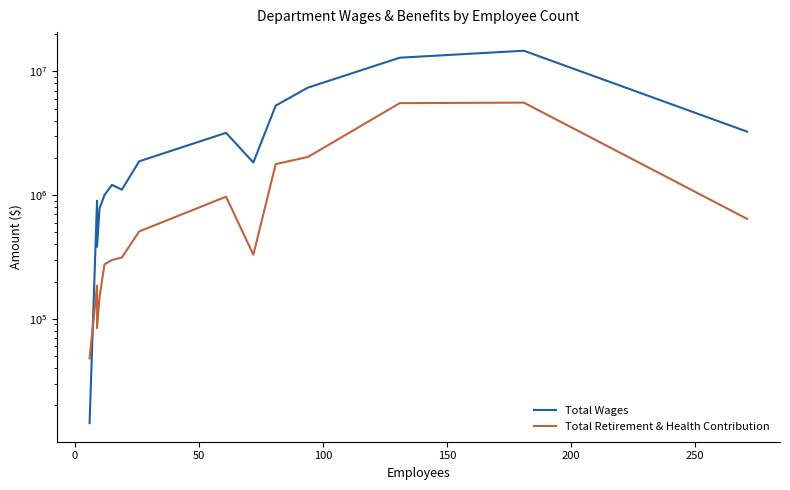

What is the value of the Total Wages point at the 3rd from the left?

382729